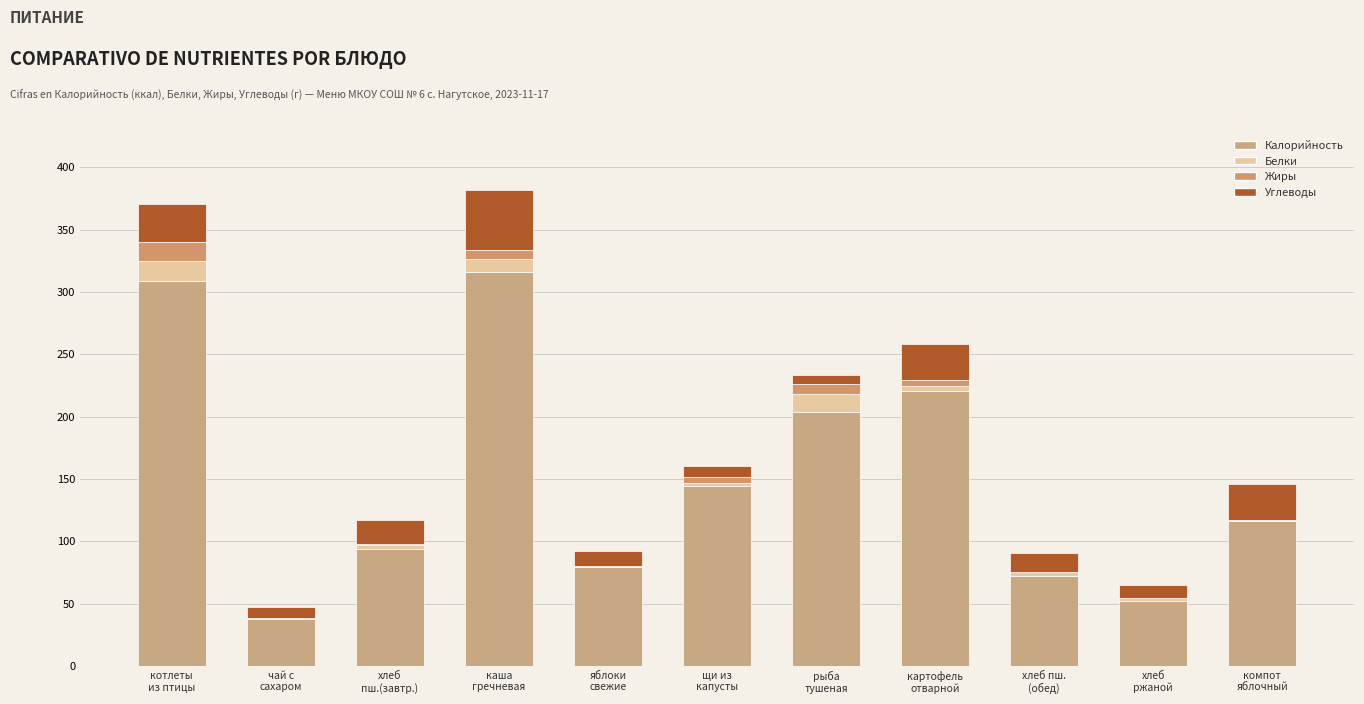

What is the difference between the second highest and second lowest values in the Углеводы series?

21.1